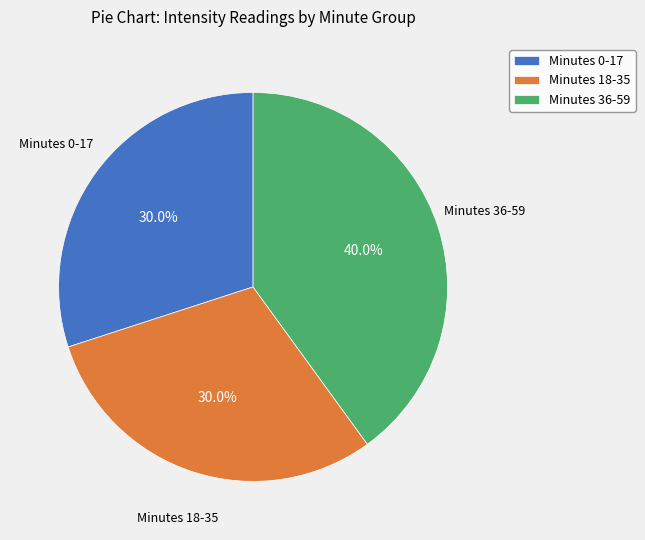

What portion of the pie excludes Minutes 36-59?

60.0%